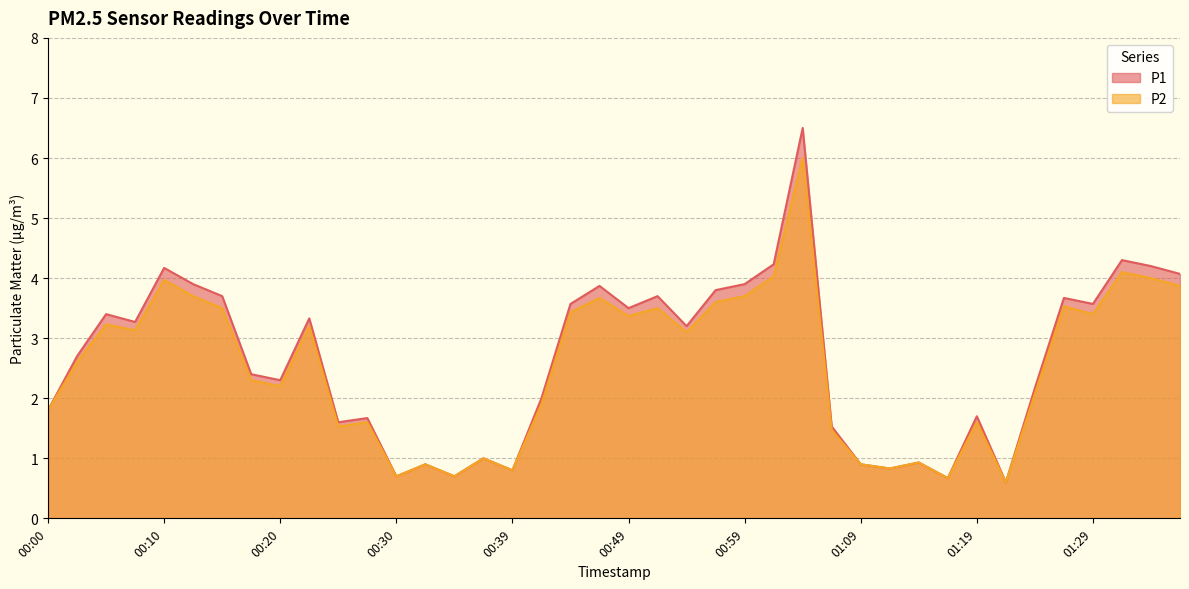

What are all the series names shown in the legend?

P1, P2